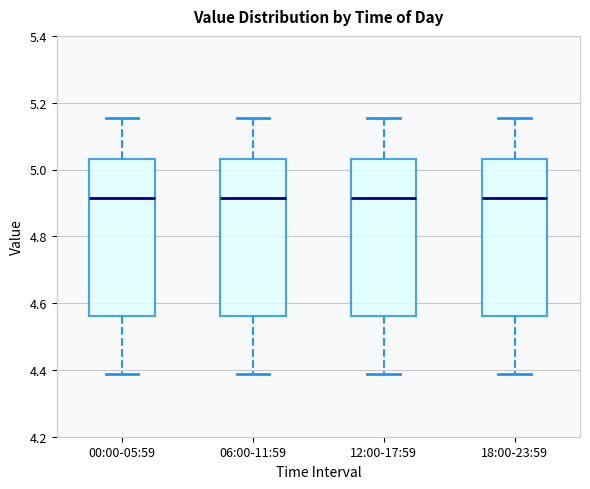

Reading left to right, read every box against the y-axis: the position of its median line, the range the box covers, and the ends of its whiskers. The values are not printed on the chart, so give them approximately, as read against the axis.

00:00-05:59: median 4.92, box 4.56 to 5.04, whiskers 4.38 to 5.16
06:00-11:59: median 4.92, box 4.56 to 5.04, whiskers 4.38 to 5.16
12:00-17:59: median 4.92, box 4.56 to 5.04, whiskers 4.38 to 5.16
18:00-23:59: median 4.92, box 4.56 to 5.04, whiskers 4.38 to 5.16